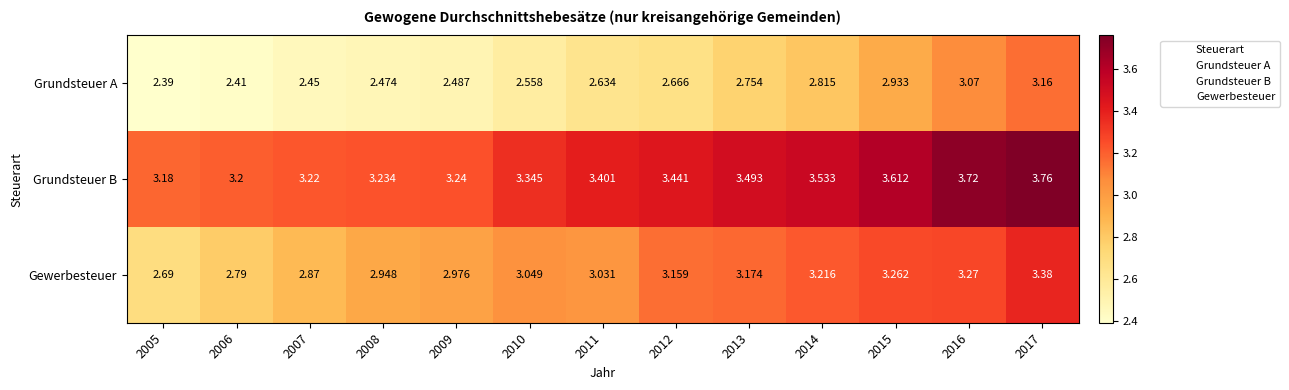

List the series in order of their peak value, highest first.

Grundsteuer B, Gewerbesteuer, Grundsteuer A